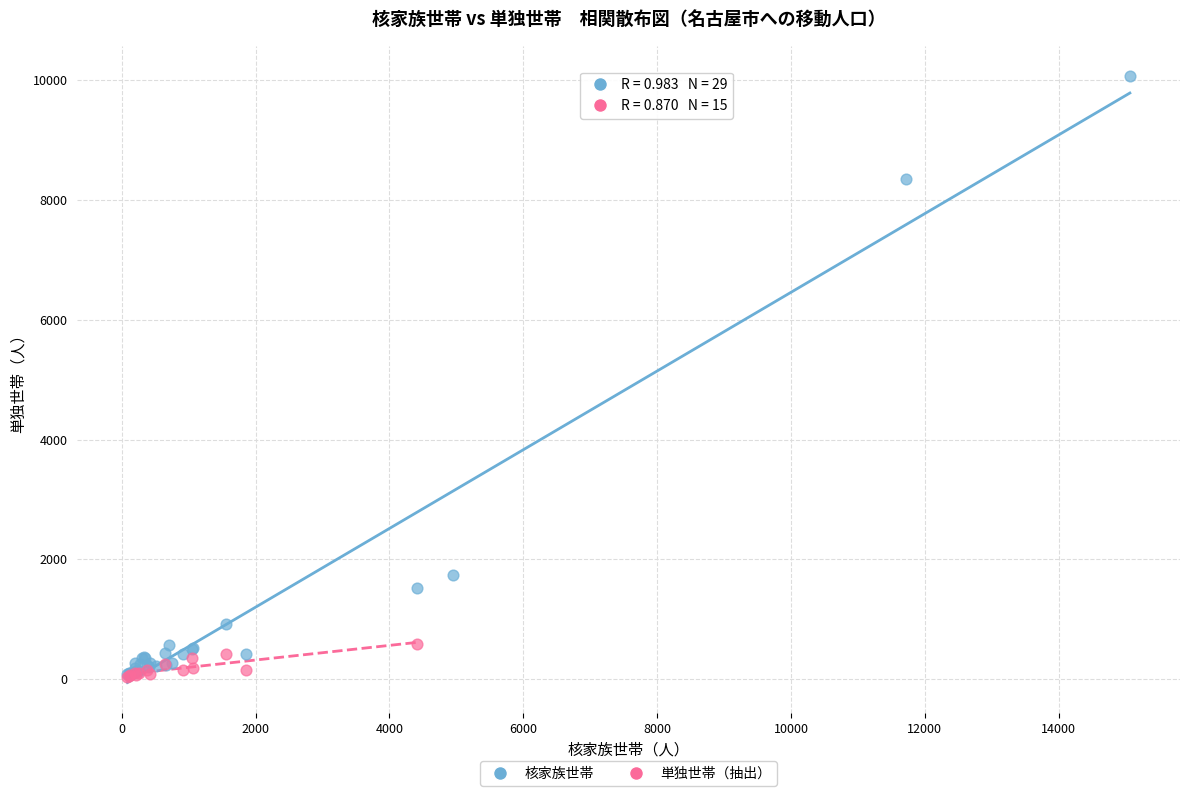

Which series contains the highest Y value?

核家族世帯